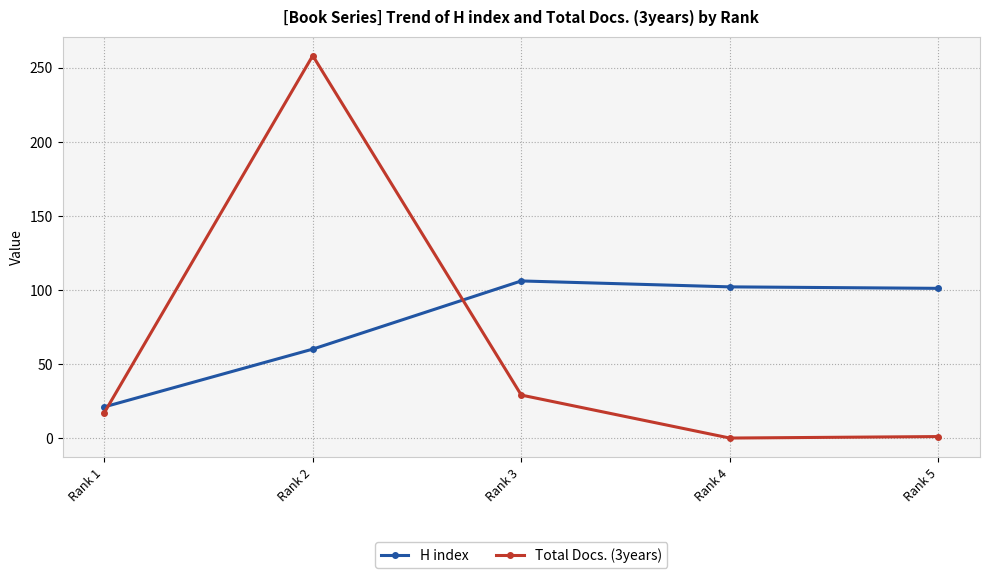

What is the value of the H index point at the 5th from the left?

101